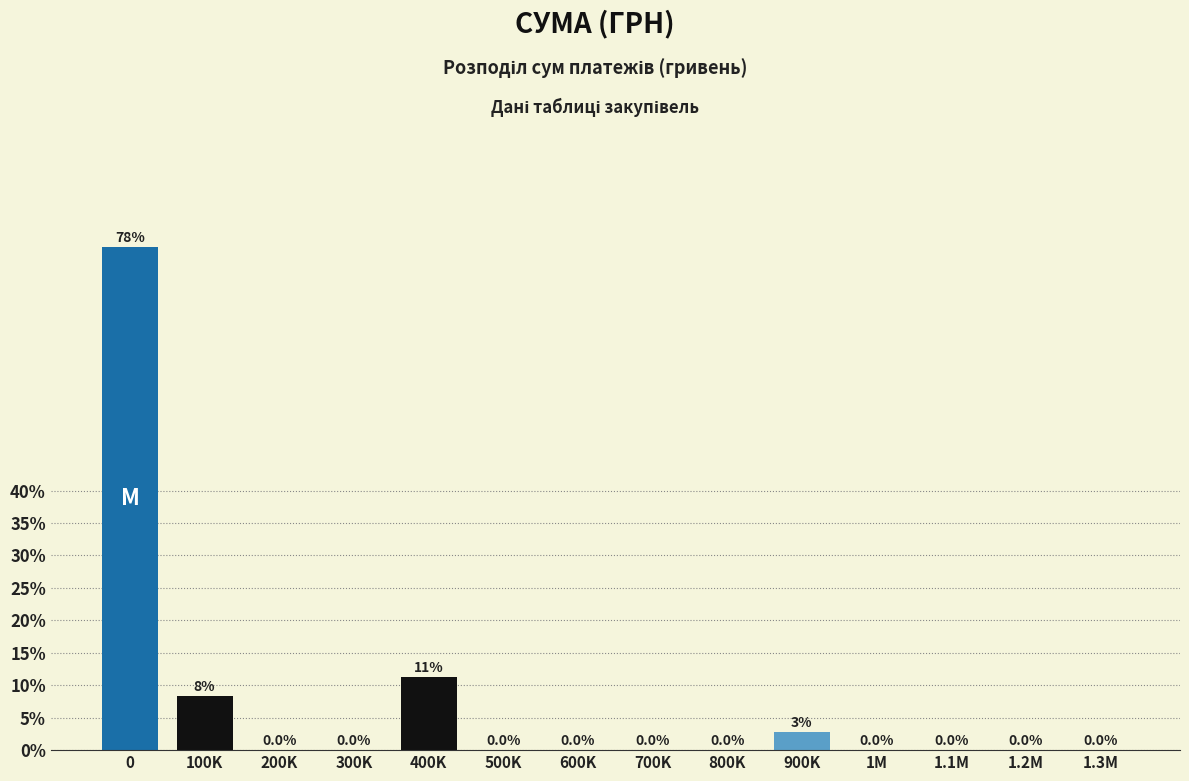

Reading right to left, list all the values displayed in this chart.

1.3M=0.0	1.2M=0.0	1.1M=0.0	1M=0.0	900K=2.8	800K=0.0	700K=0.0	600K=0.0	500K=0.0	400K=11.2	300K=0.0	200K=0.0	100K=8.4	0=77.6